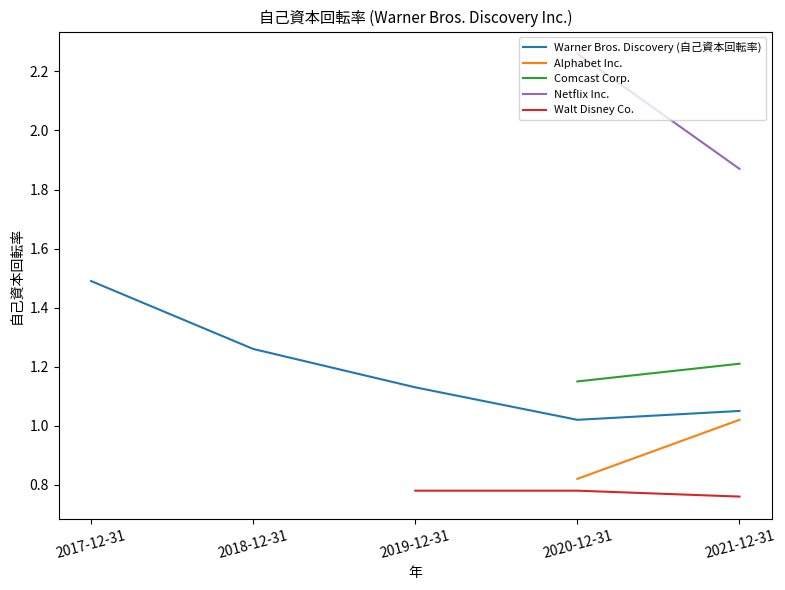

What are all the series names shown in the legend?

Warner Bros. Discovery (自己資本回転率), Alphabet Inc., Comcast Corp., Netflix Inc., Walt Disney Co.